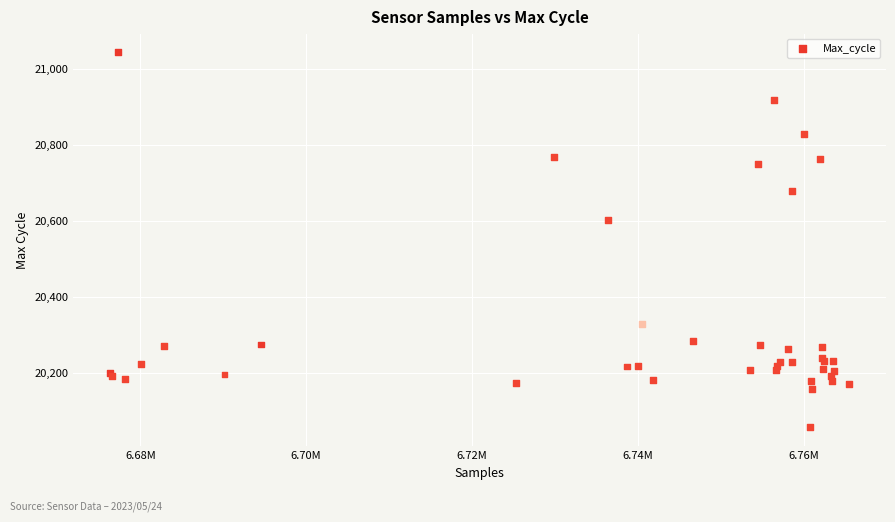

What Y value in the scatter plot is closest to 20549?

20601